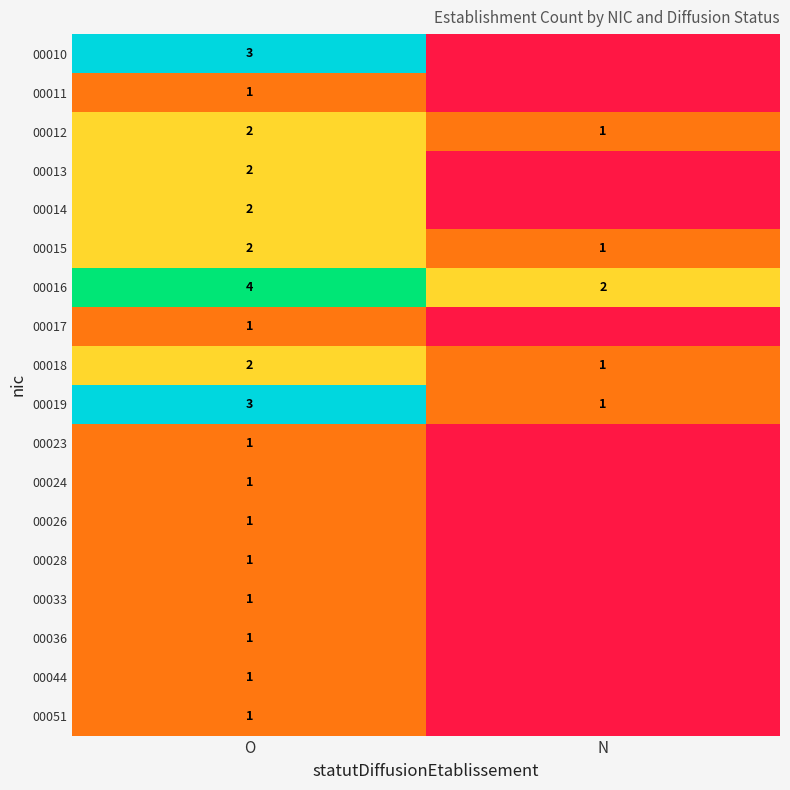

At how many categories does at least one series exceed 0?

2